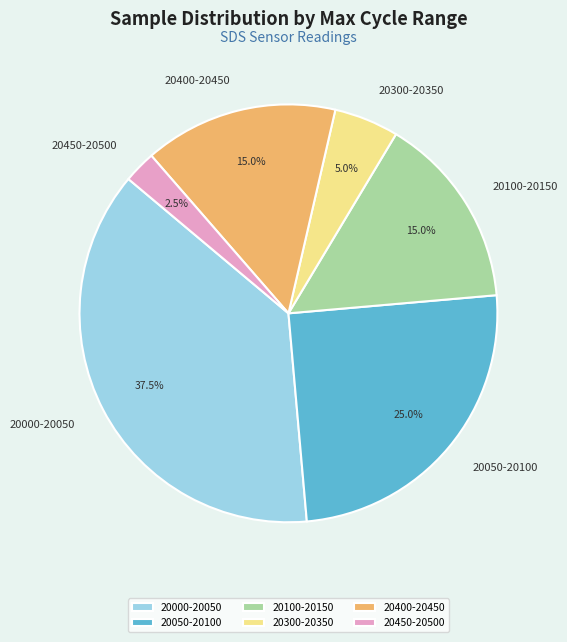

What portion of the pie excludes 20100-20150?

85.0%